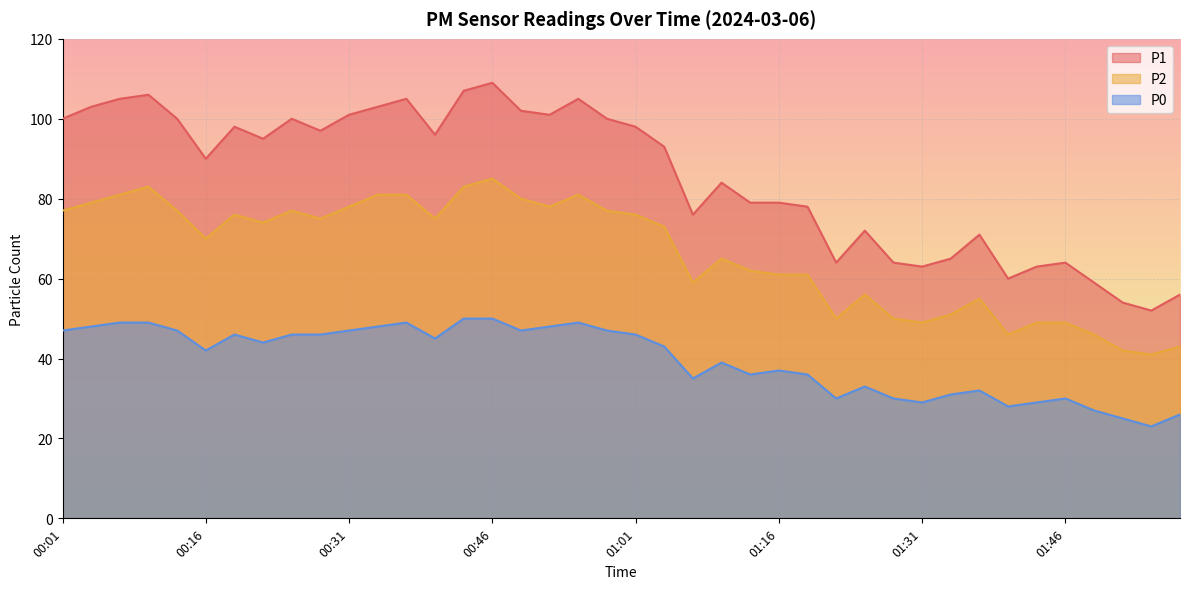

What position from the right is 01:50?

4